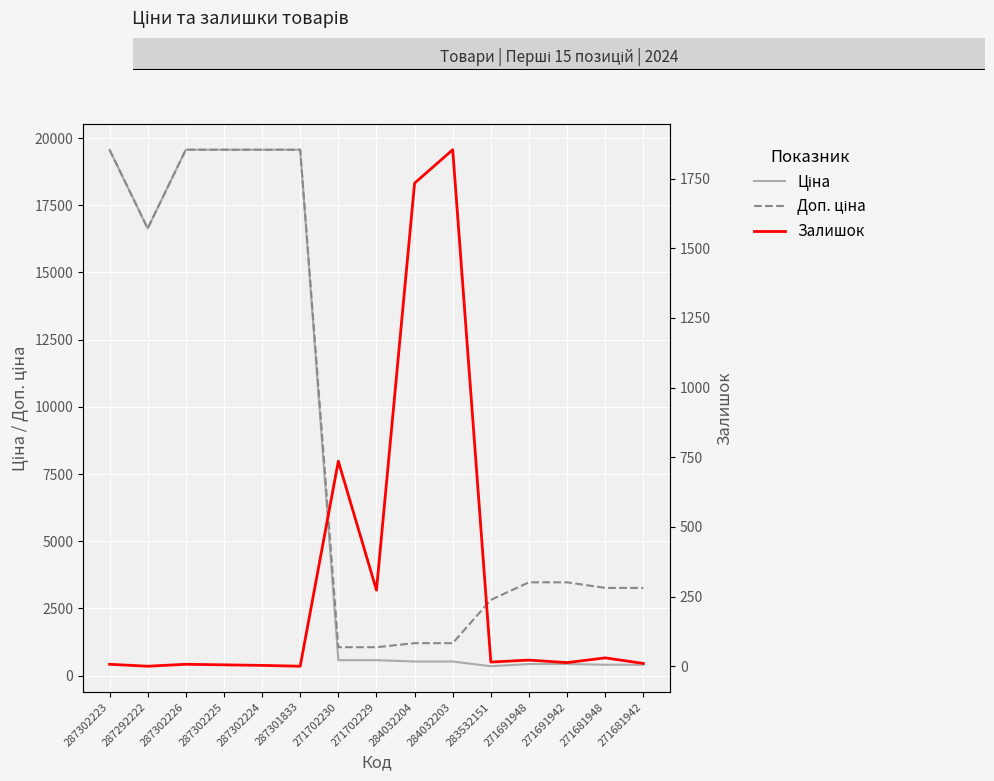

After their last crossing, which series has the higher values: Залишок or Доп. ціна?

Доп. ціна